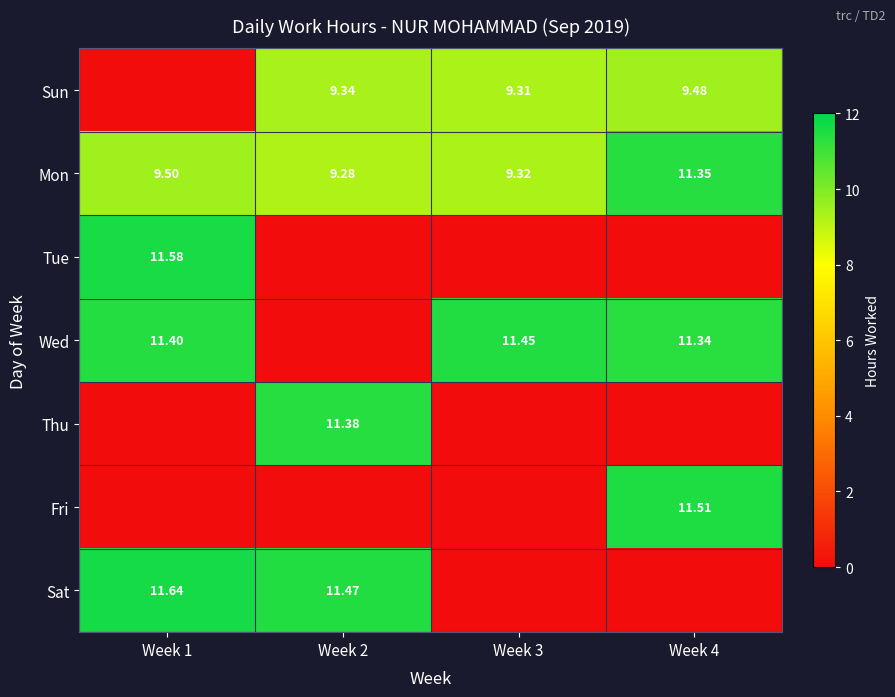

What is the total value across all series at Week 3?

30.1